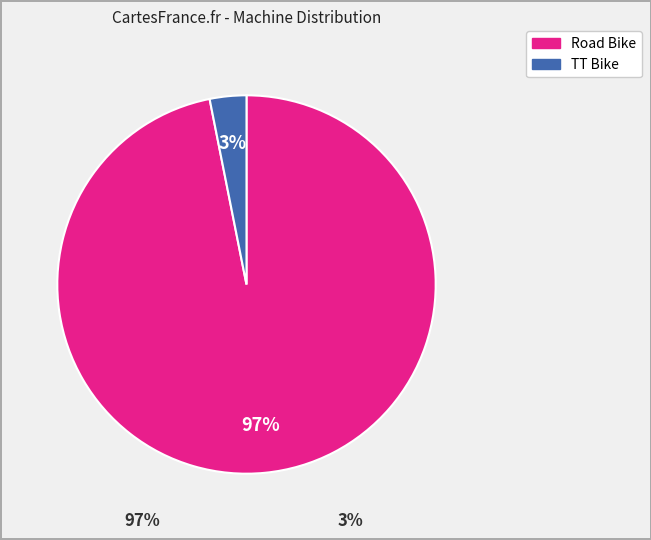

Between TT Bike and Road Bike, which is larger?

Road Bike